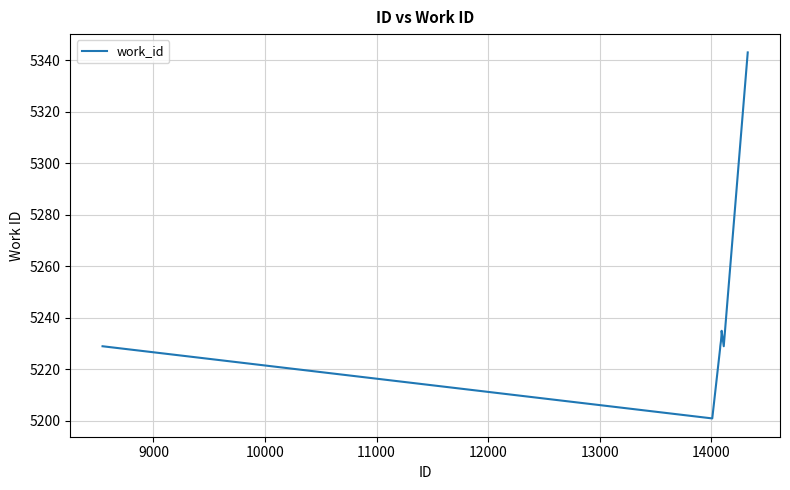

What is the maximum value shown in the chart?

5343